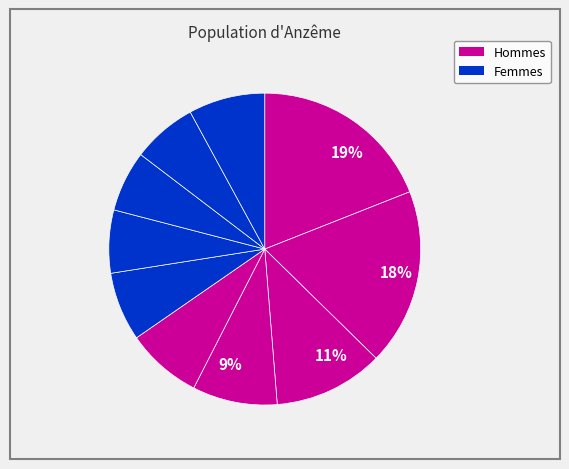

How many slices are in this pie chart?

10